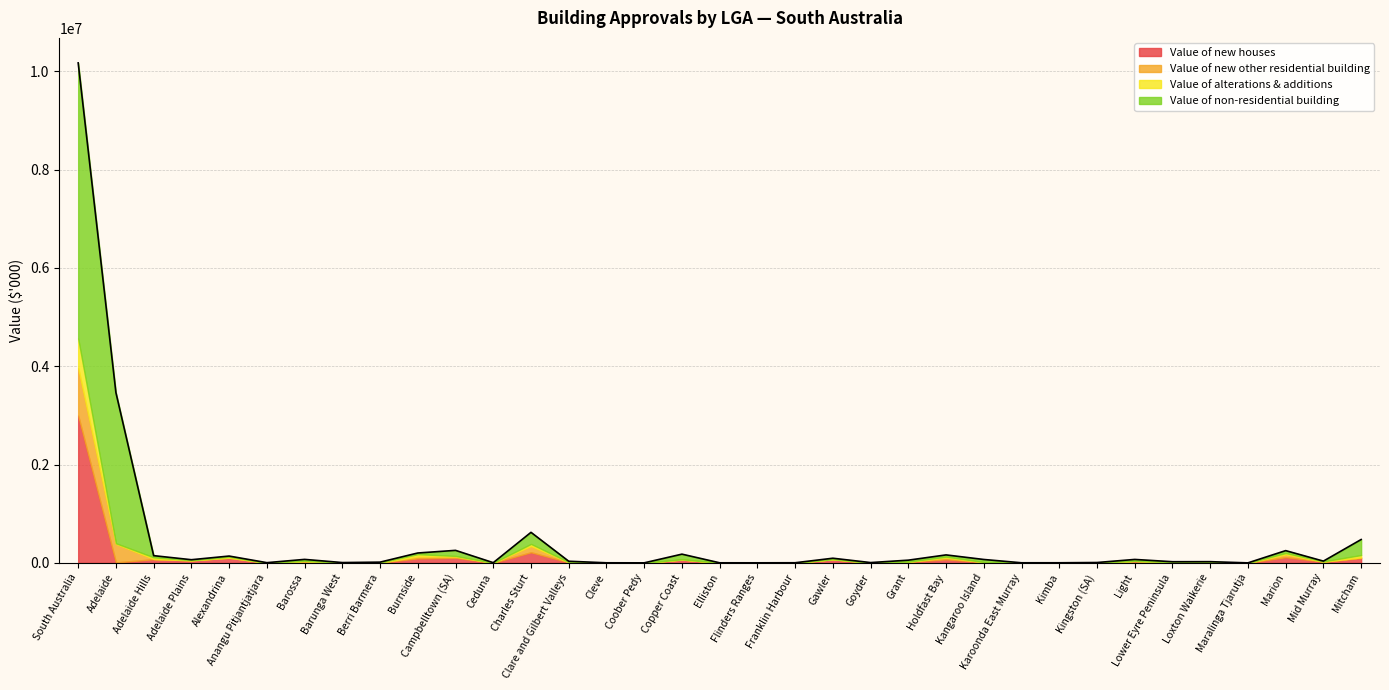

How many data points in Value of alterations & additions are above 3301?

18